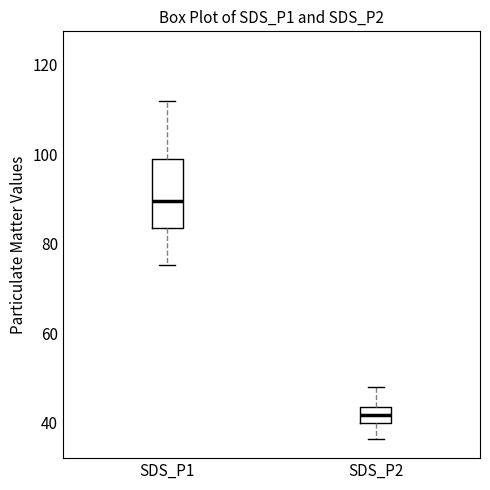

Where is the upper edge of the box for SDS_P2 on the y-axis? The values are not printed on the chart, so give them approximately, as read against the axis.

44